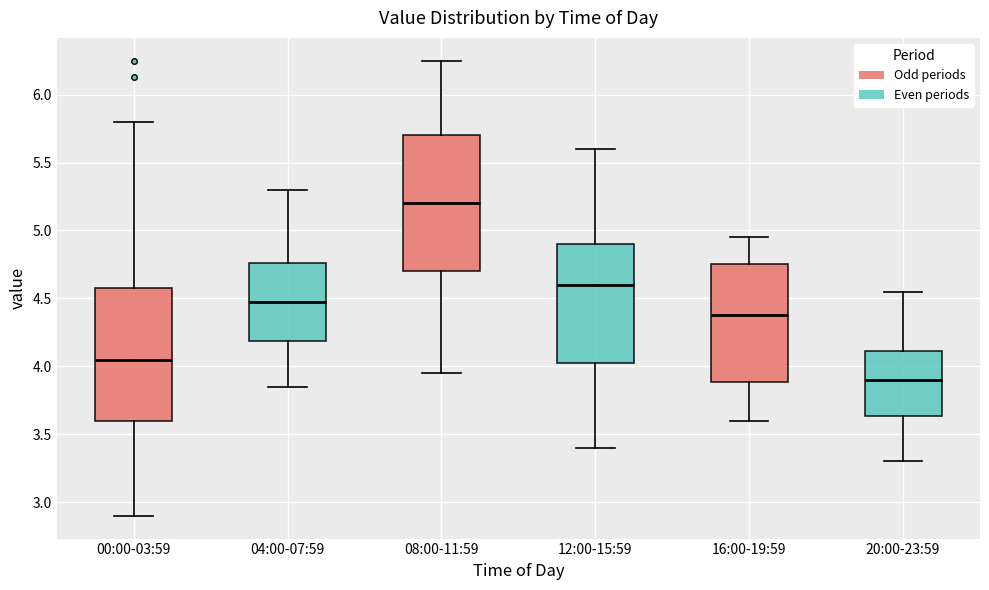

Which box has the highest median line?

08:00-11:59